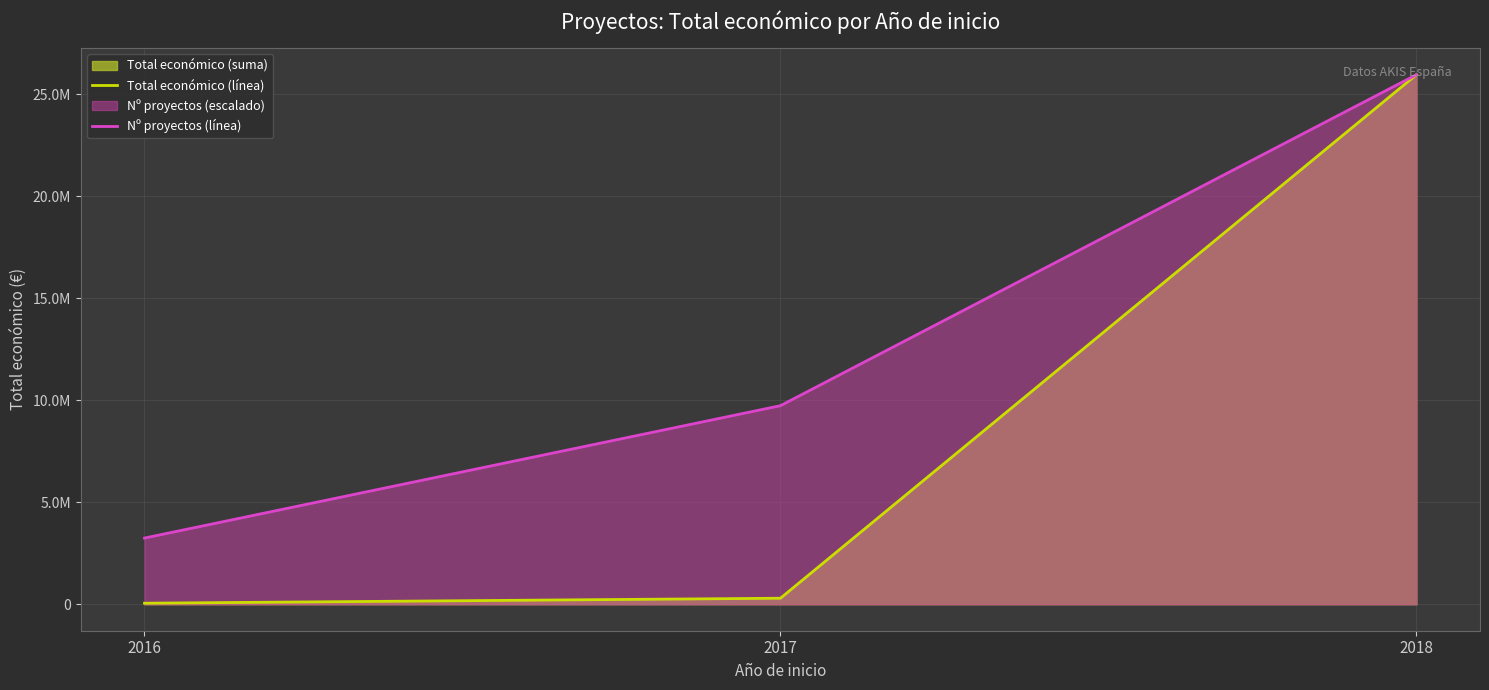

Rank the series by their maximum value, from highest to lowest.

Total económico (línea), Nº proyectos (línea)